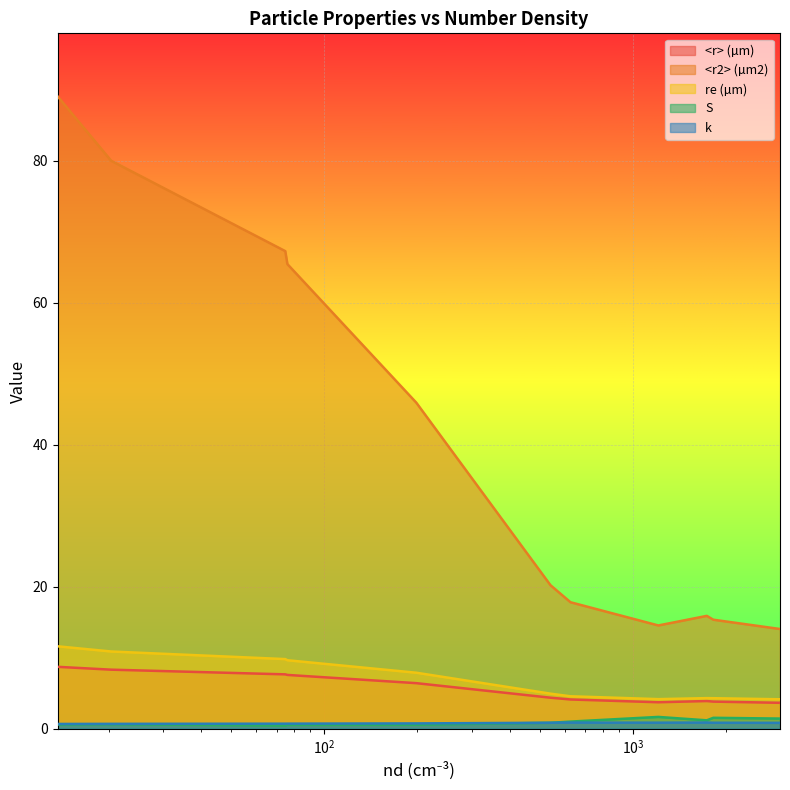

What is the highest value of the <r> (µm) series?

8.7